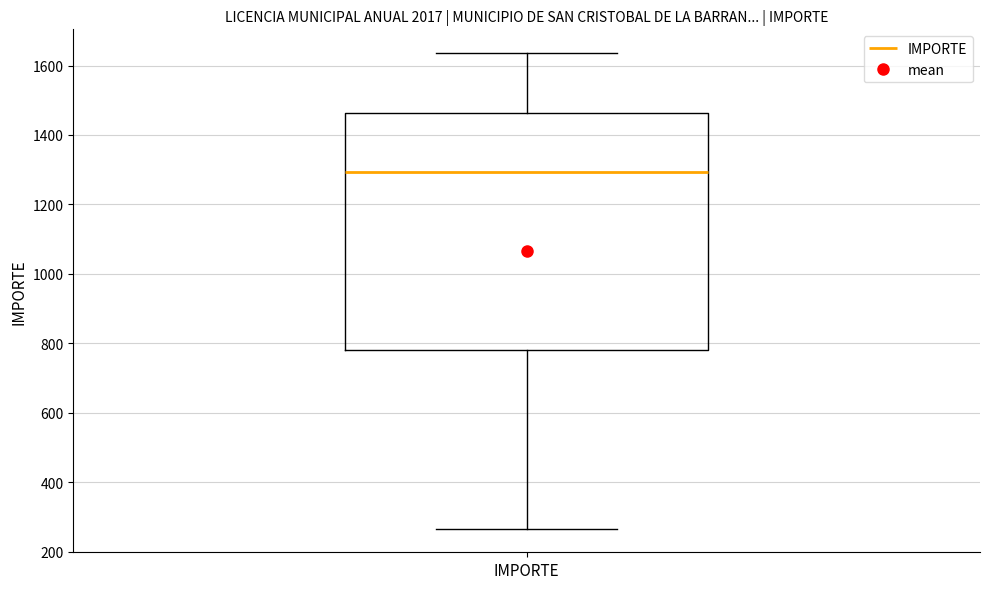

Transcribe this box plot: give where the median line is, the range the box spans, and where the two whiskers end, as read against the y-axis. The values are not printed on the chart, so give them approximately, as read against the axis.

median 1300, box 780 to 1460, whiskers 260 to 1640